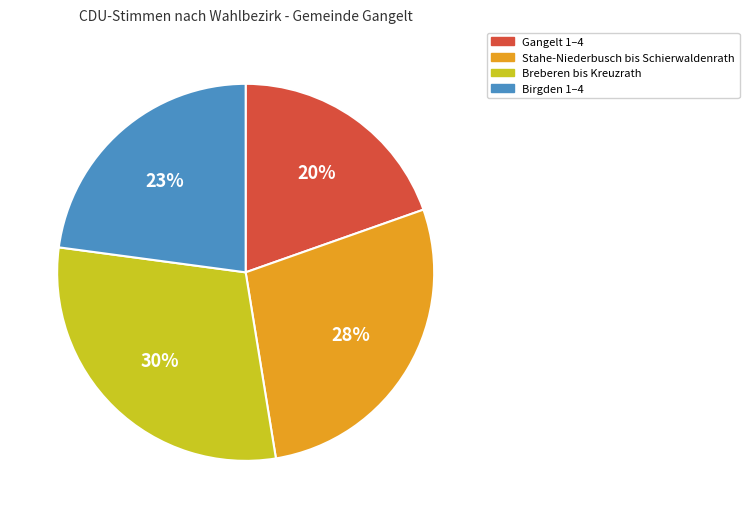

How many segments does this pie chart have?

4